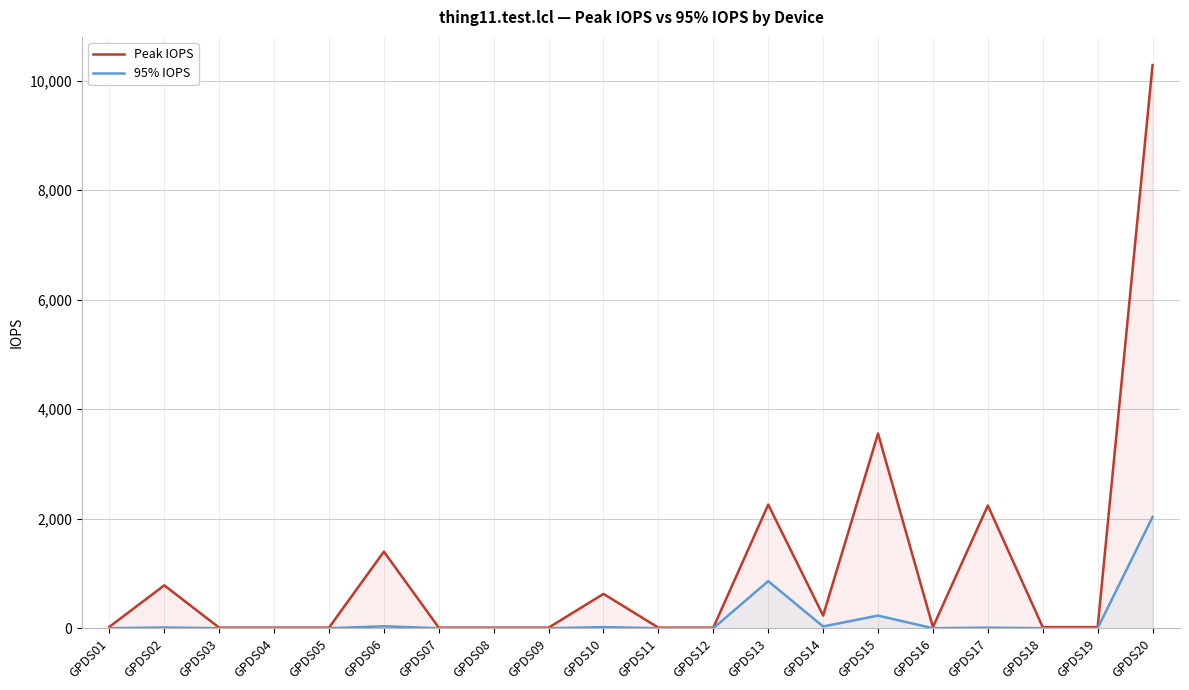

Is it true that Peak IOPS equals 19 at GPDS19?

True